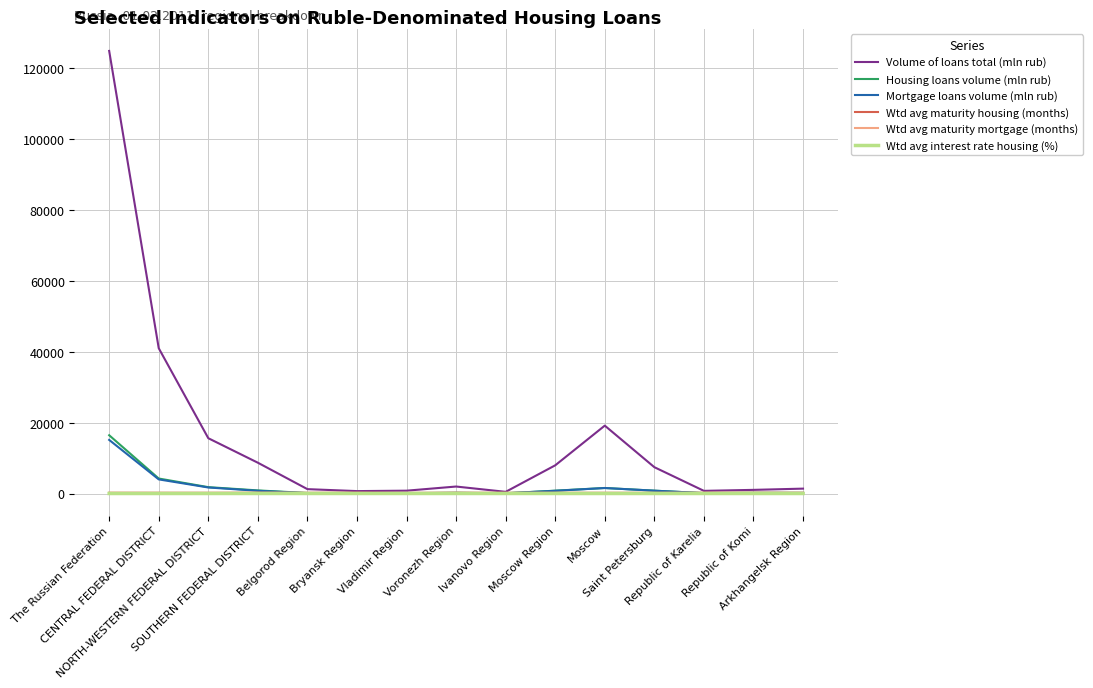

True or false: Volume of loans total (mln rub) has more than 1 interior local peaks.

True